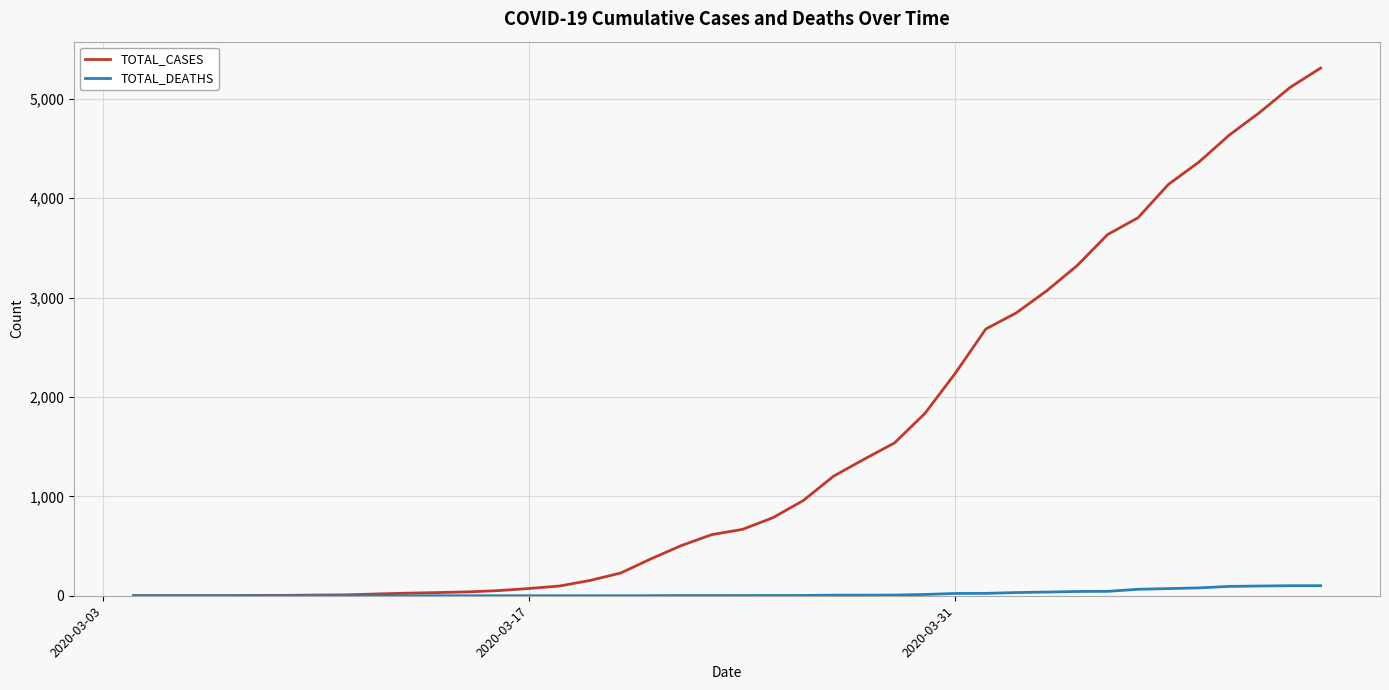

Rank the series by their maximum value, from highest to lowest.

TOTAL_CASES, TOTAL_DEATHS